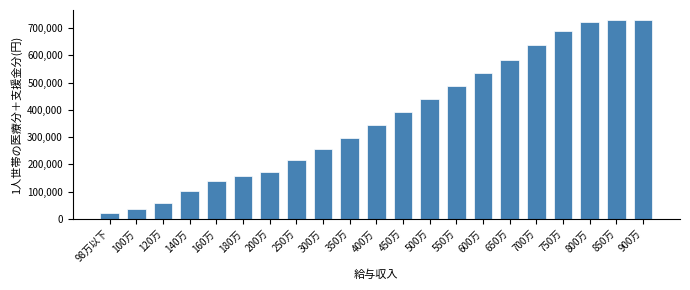

Reading left to right, what are all the values shown in this chart?

19660	35160	59120	102750	139820	155390	172160	214100	256020	297960	344670	392590	440510	488430	536350	584270	636990	690900	723530	730000	730000